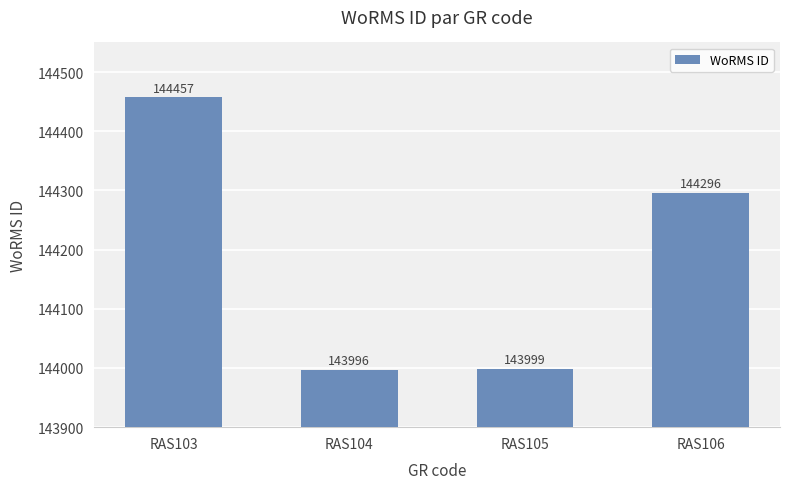

What is the value of the 4th bar from the left?

144296